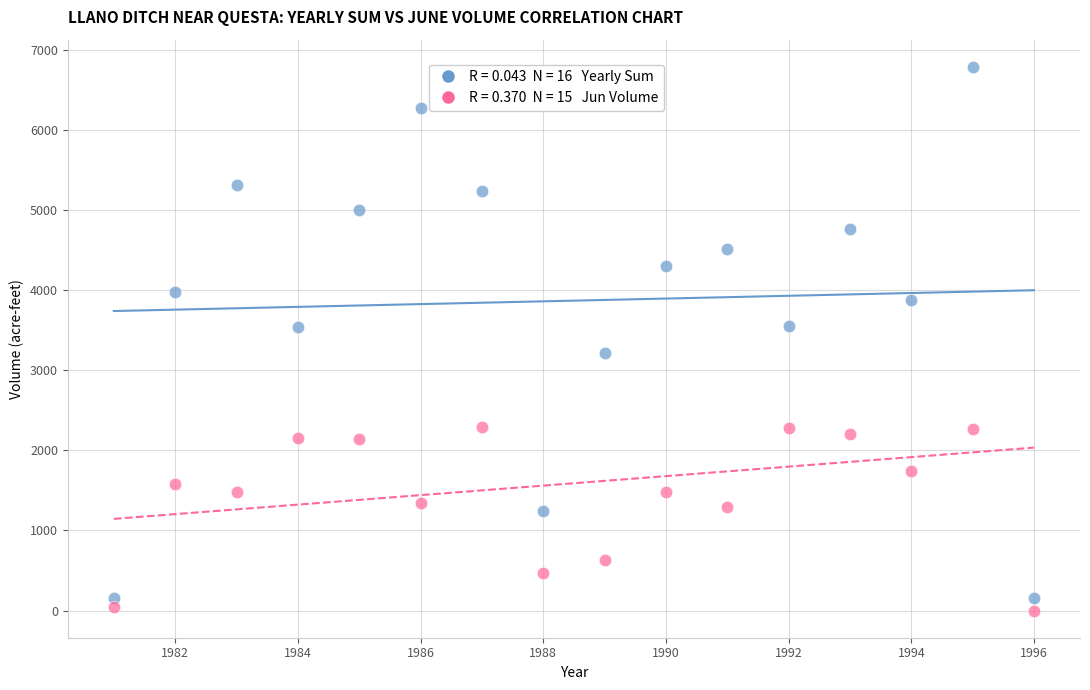

Across all data points, what is the range of Y values (max minus min)?

6791.1